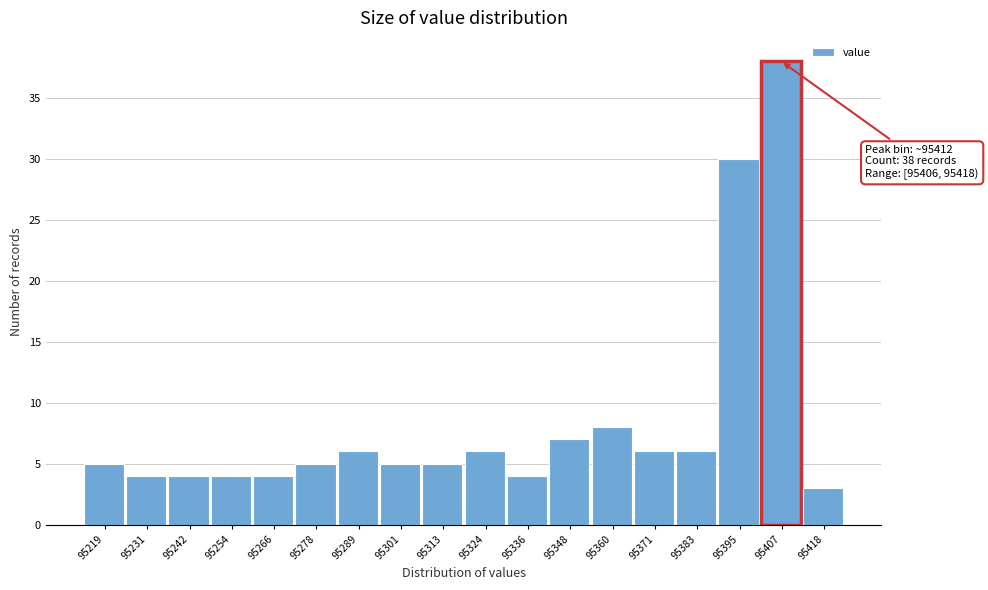

Reading left to right, what are all the values shown in this chart?

95219=5	95231=4	95242=4	95254=4	95266=4	95278=5	95289=6	95301=5	95313=5	95324=6	95336=4	95348=7	95360=8	95371=6	95383=6	95395=30	95407=38	95418=3